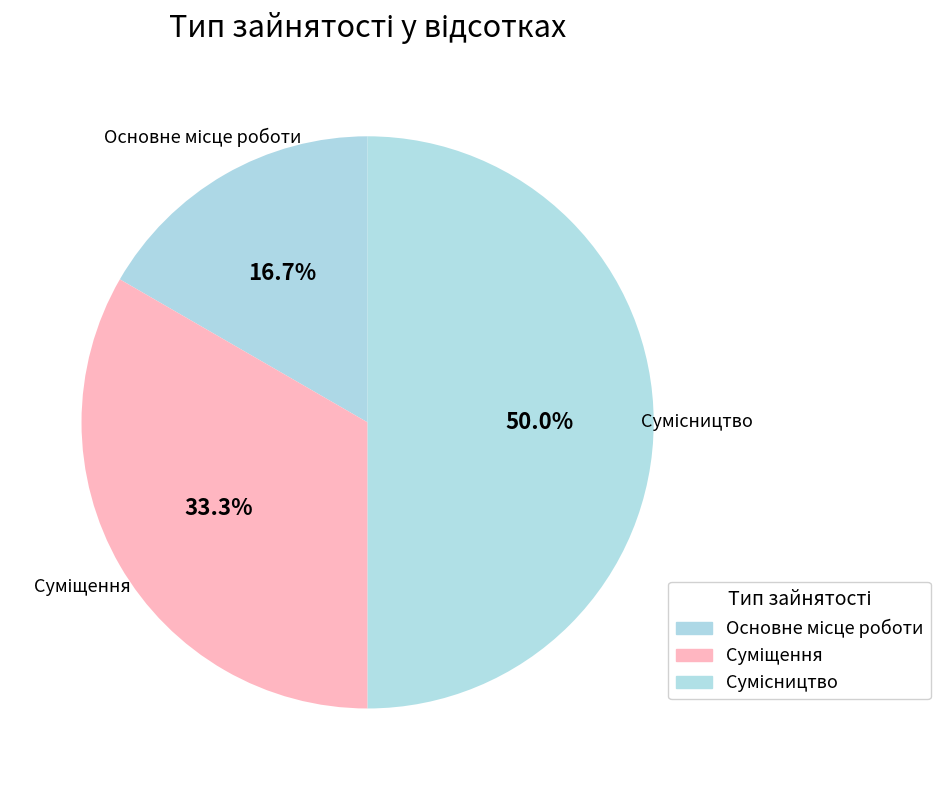

Approximately how many times larger is the value at Основне місце роботи compared to Сумісництво?

0.3